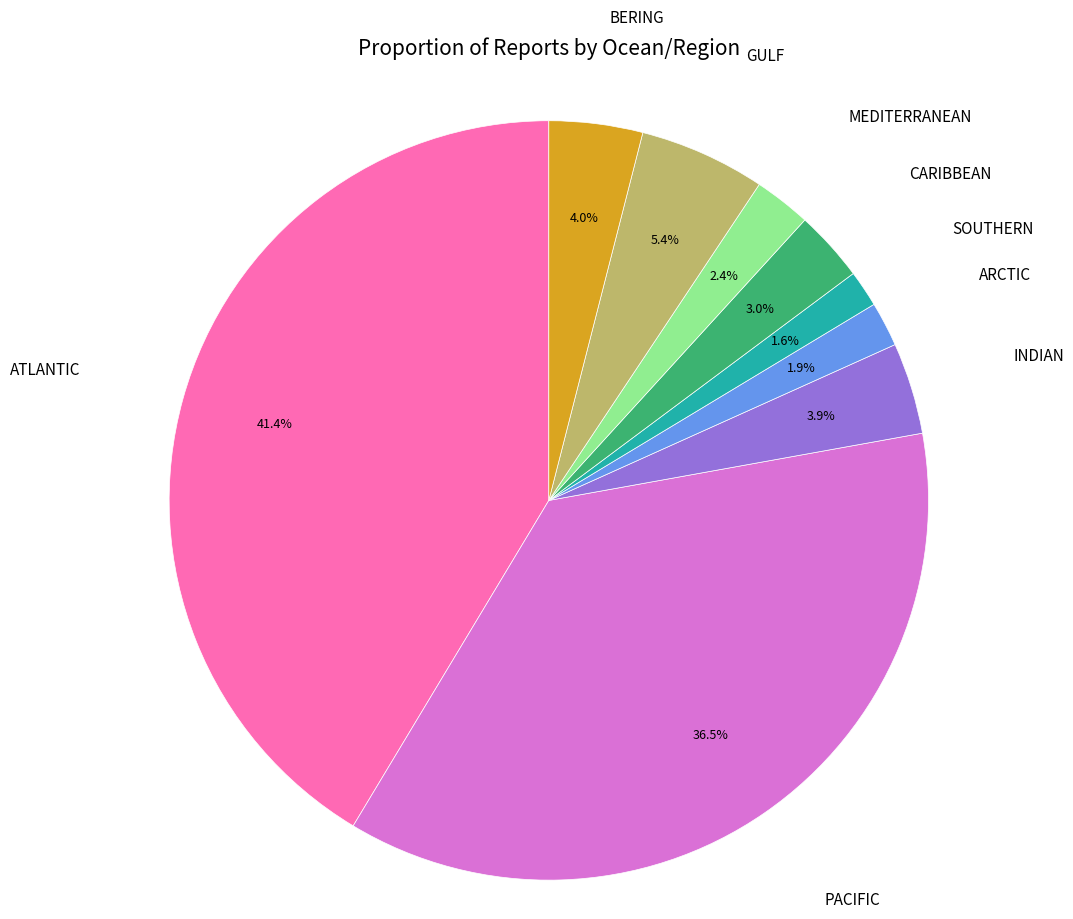

Does any single category account for the majority?

No